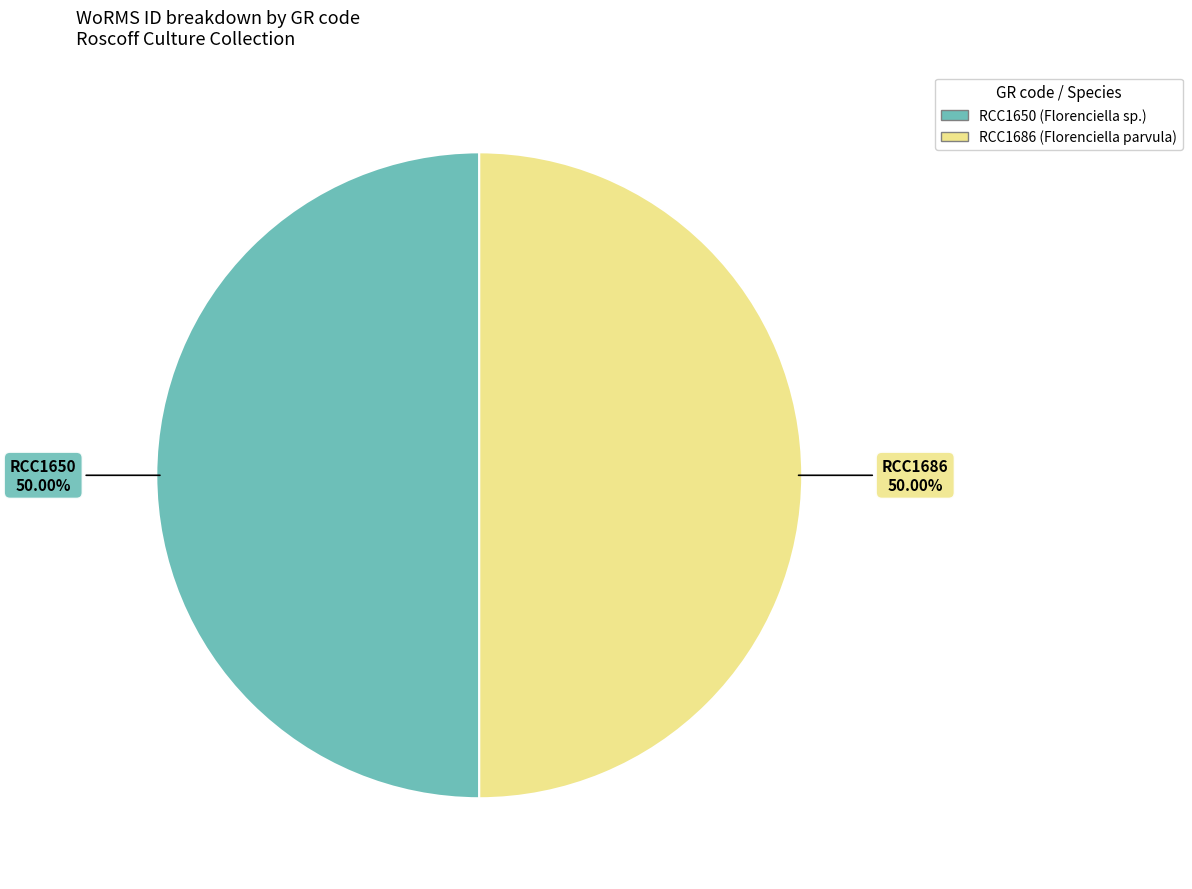

To the nearest percent, what is the average slice percentage?

50%